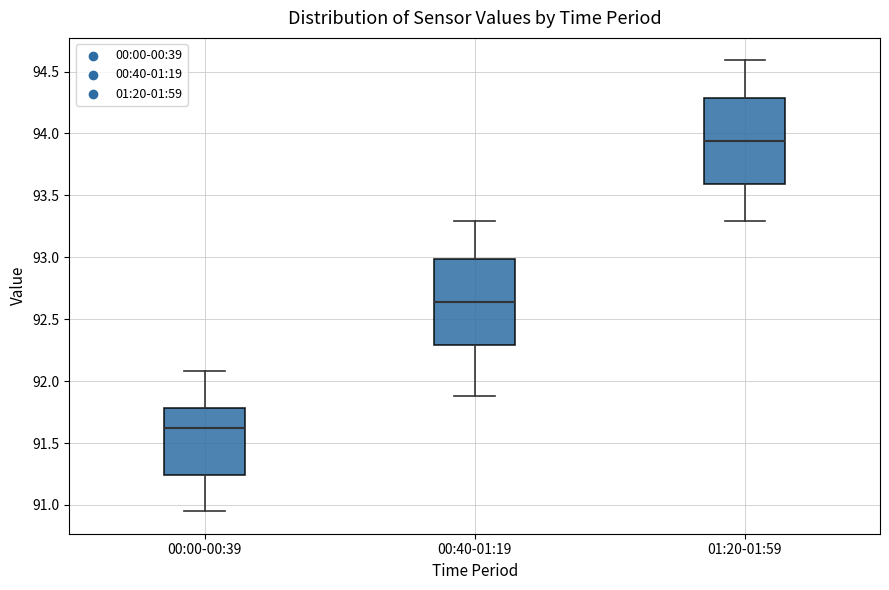

Reading left to right, transcribe this box plot: for each box, give where its median line is, the range the box spans, and where its two whiskers end, as read against the y-axis. The values are not printed on the chart, so give them approximately, as read against the axis.

00:00-00:39: median 91.60, box 91.25 to 91.80, whiskers 90.95 to 92.10
00:40-01:19: median 92.65, box 92.30 to 93.00, whiskers 91.90 to 93.30
01:20-01:59: median 93.95, box 93.60 to 94.30, whiskers 93.30 to 94.60